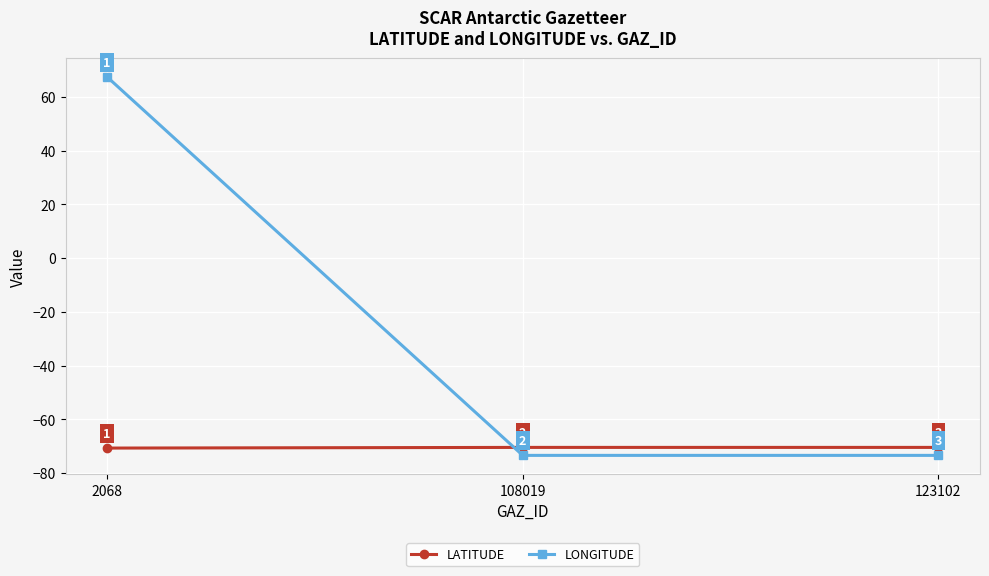

What is the highest value of the LATITUDE series?

-70.4